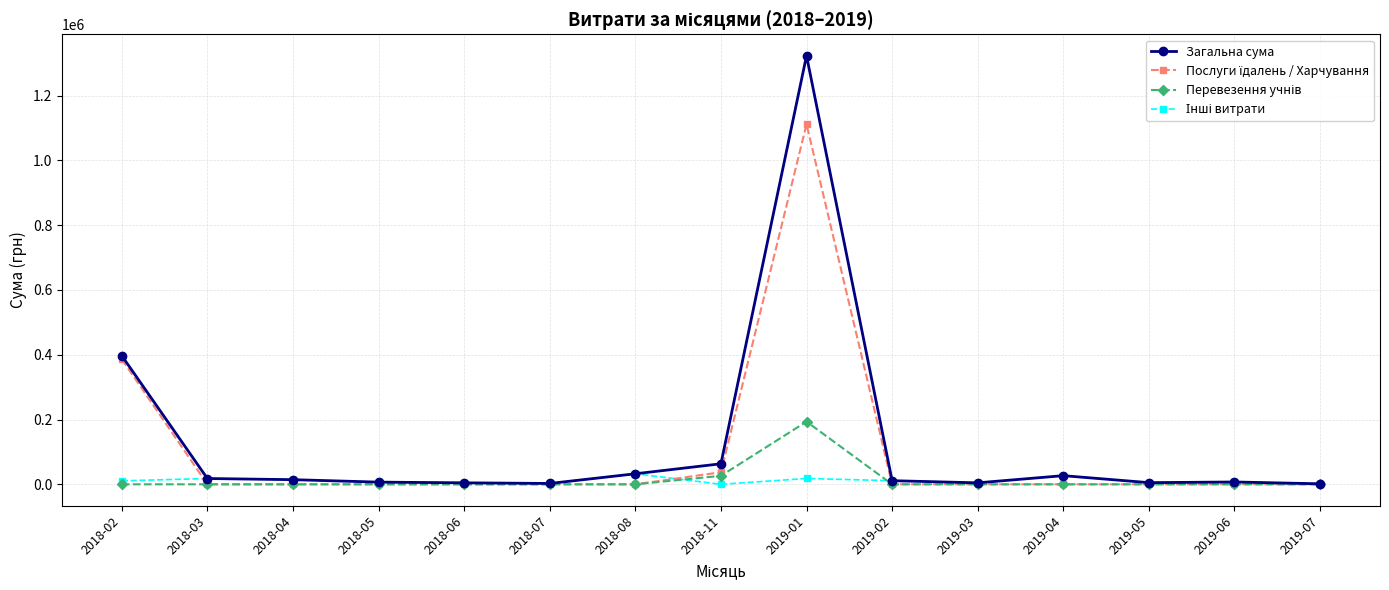

How many distinct data groups are displayed?

4